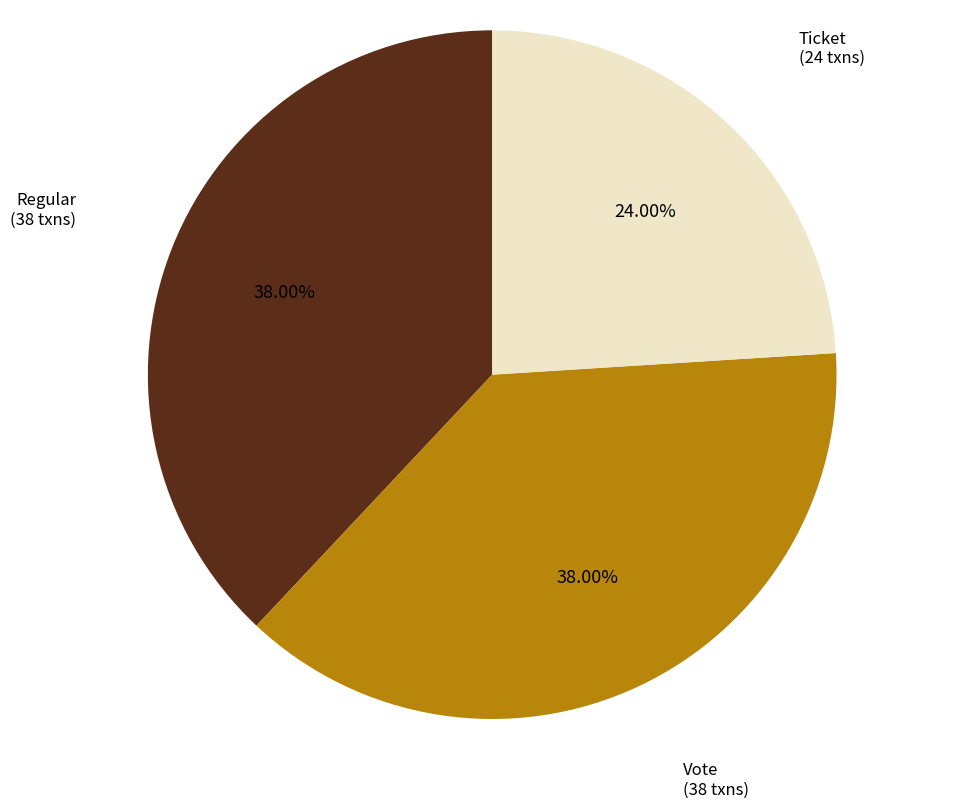

Does Regular account for over 50% of the chart?

No